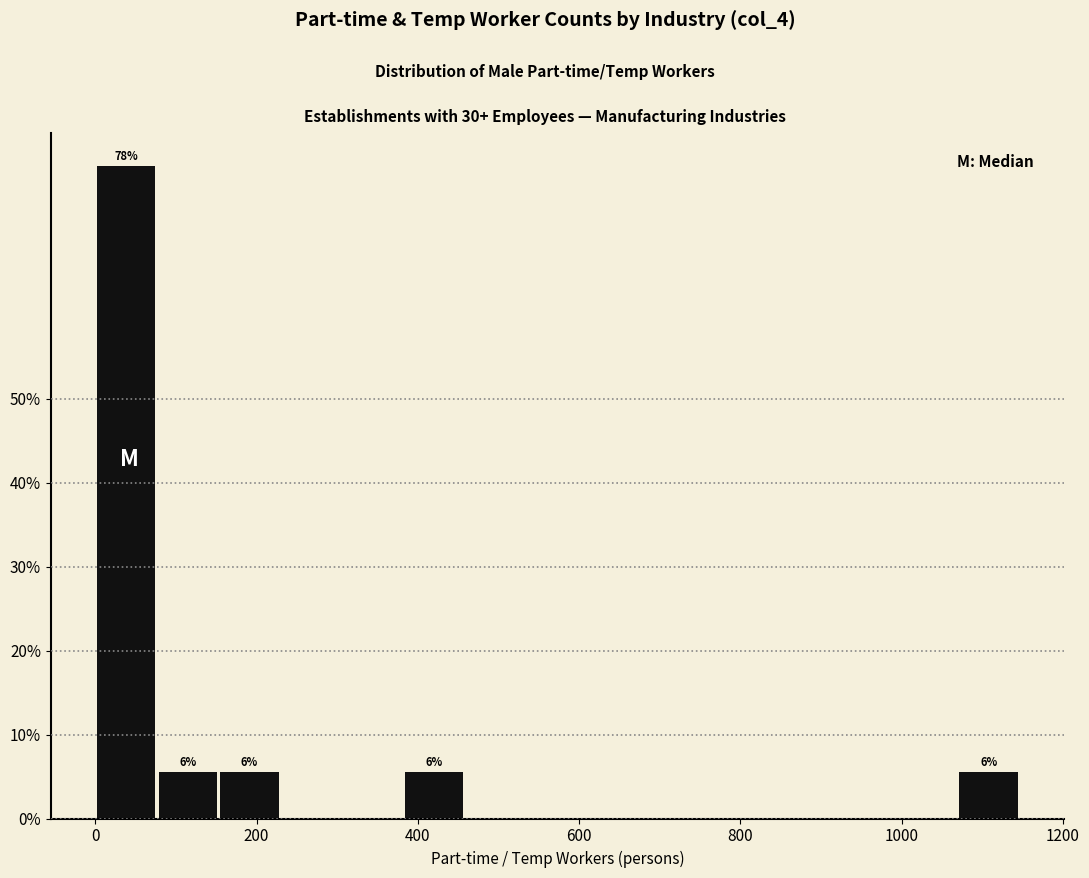

Read against the x-axis, roughly where is the centre of the tallest bar?

40